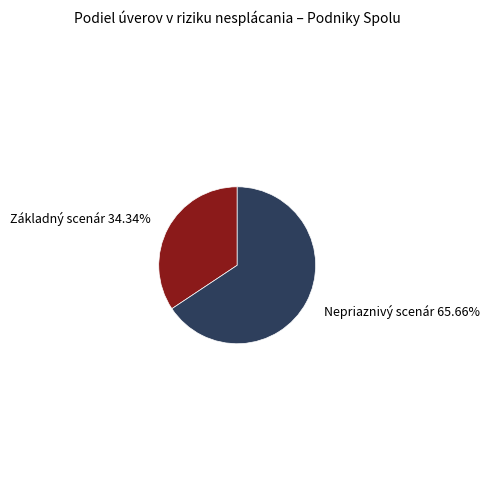

Is there any slice that represents more than half of the pie?

Yes